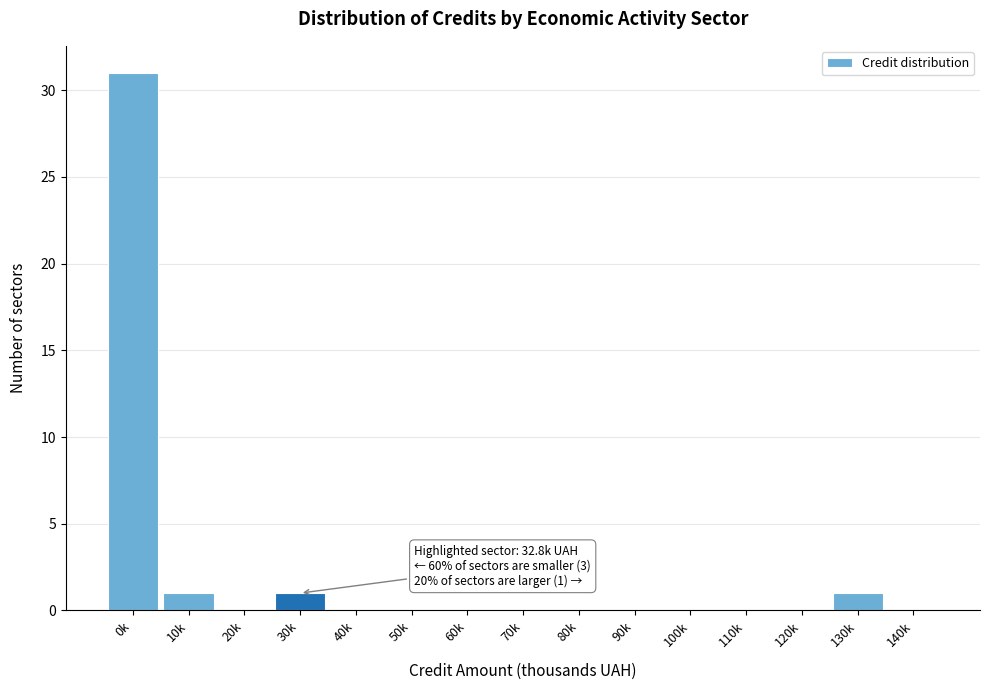

Reading left to right, extract all data points from this chart.

0k=31	10k=1	20k=0	30k=1	40k=0	50k=0	60k=0	70k=0	80k=0	90k=0	100k=0	110k=0	120k=0	130k=1	140k=0